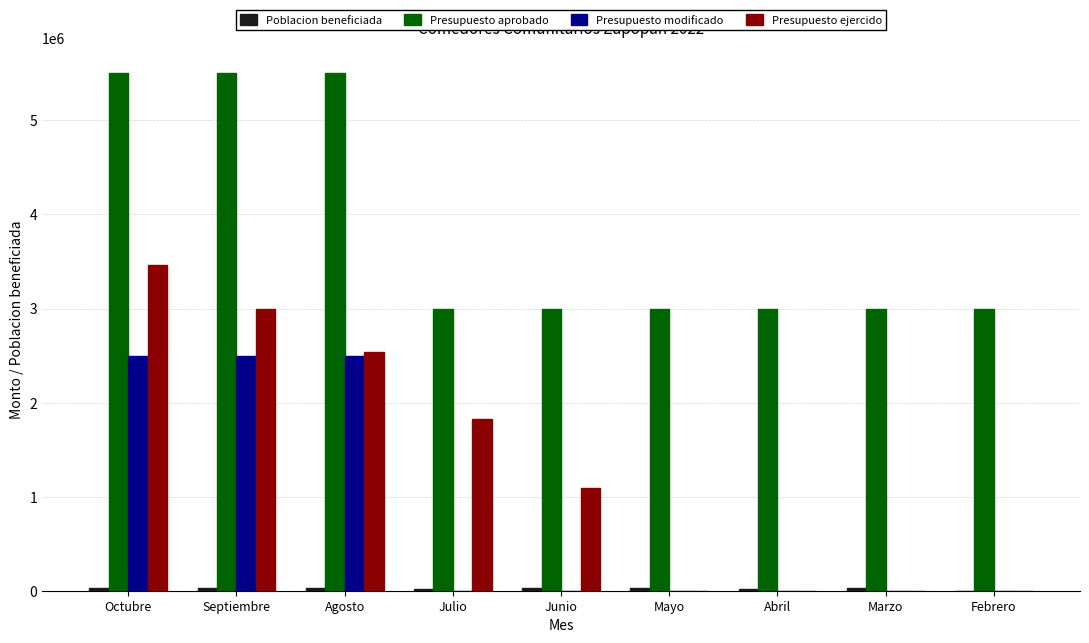

At which category is the sum across all series the highest?

Octubre